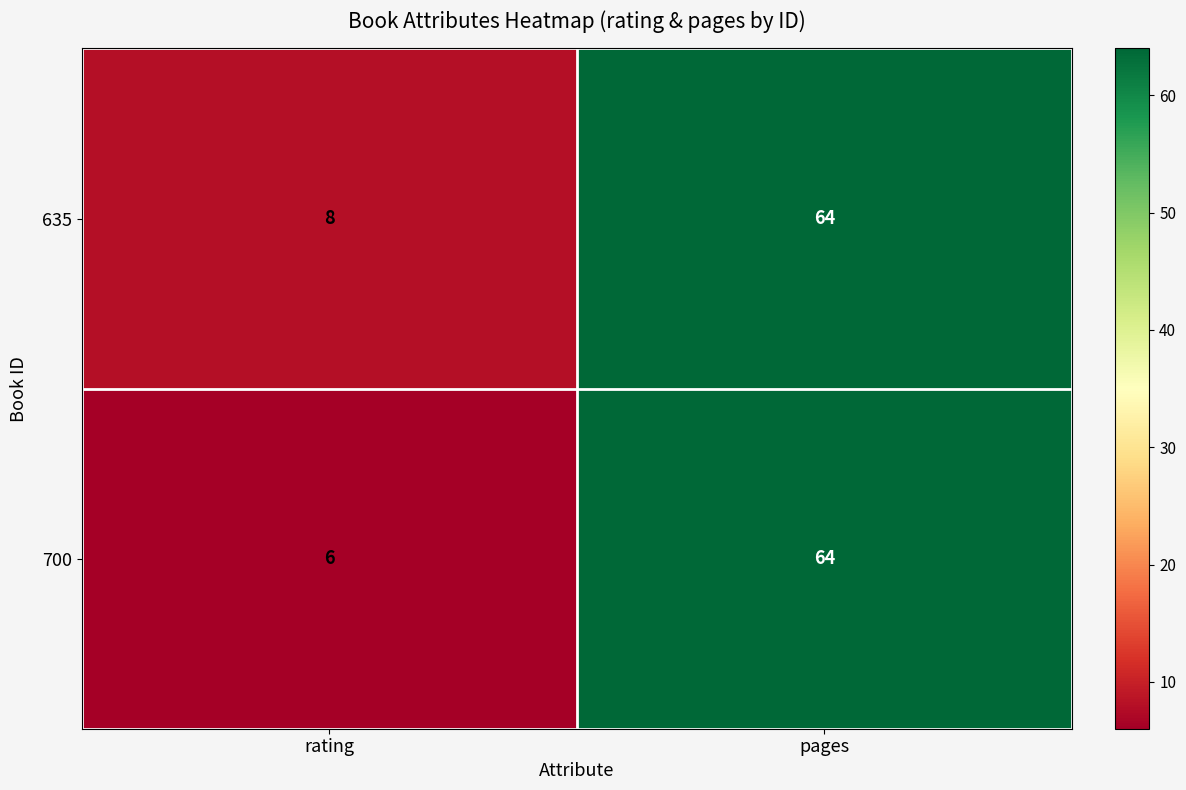

The value of 635 at rating is 2. True or false?

False